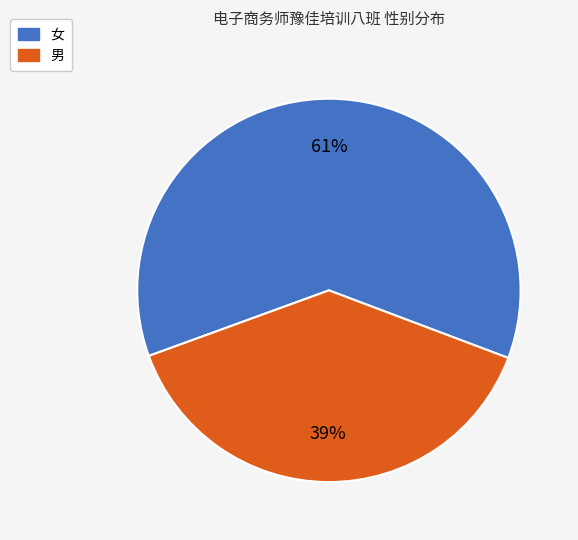

Count the number of slices in the pie.

2